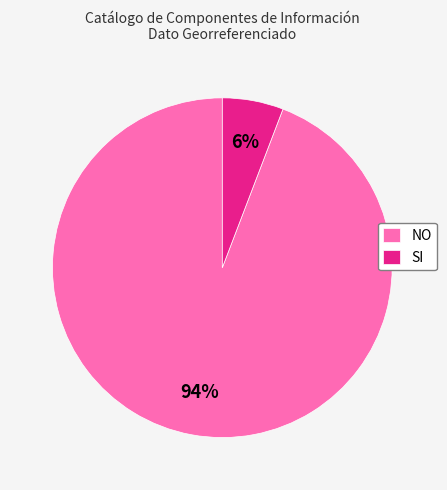

Do SI and NO together represent more than half of the pie?

Yes